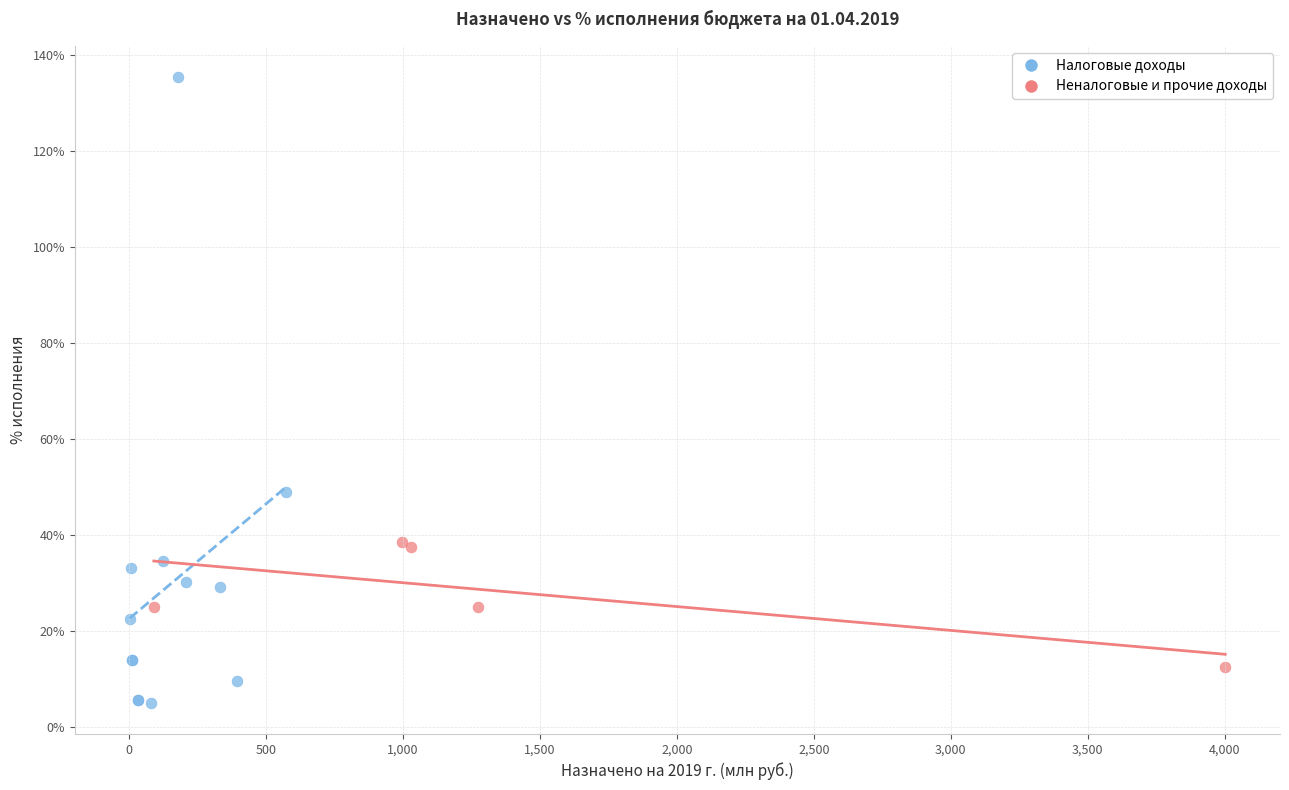

Which series has the largest Y range (max minus min)?

Налоговые доходы